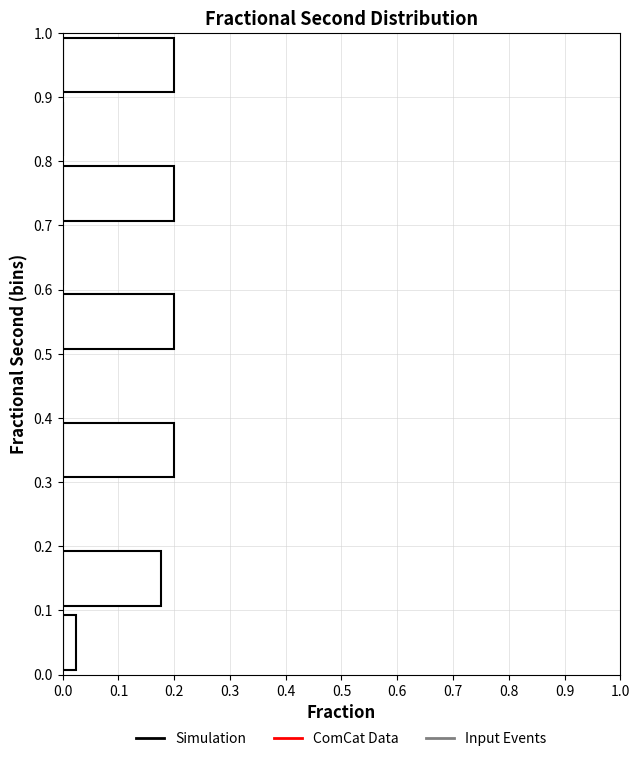

Reading bottom to top, list every bar in this chart as the range it spans on the y-axis followed by its length. The values are not printed on the chart, so give them approximately, as read against the axis.

0.0 to 0.1: 0.02
0.1 to 0.2: 0.18
0.2 to 0.3: 0
0.3 to 0.4: 0.20
0.4 to 0.5: 0
0.5 to 0.6: 0.20
0.6 to 0.7: 0
0.7 to 0.8: 0.20
0.8 to 0.9: 0
0.9 to 1.0: 0.20